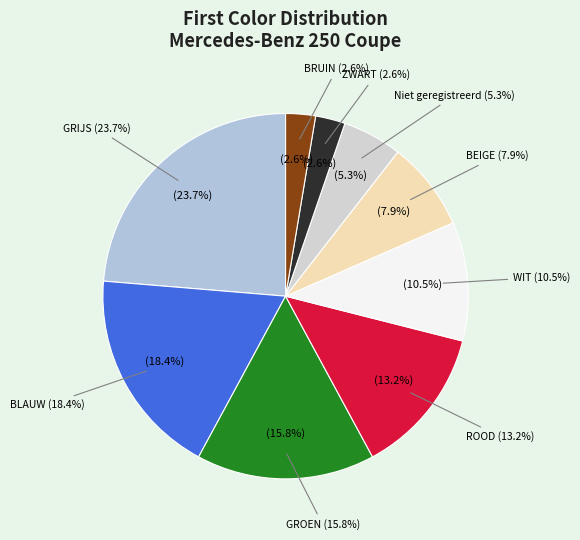

Is ROOD the majority of the pie?

No